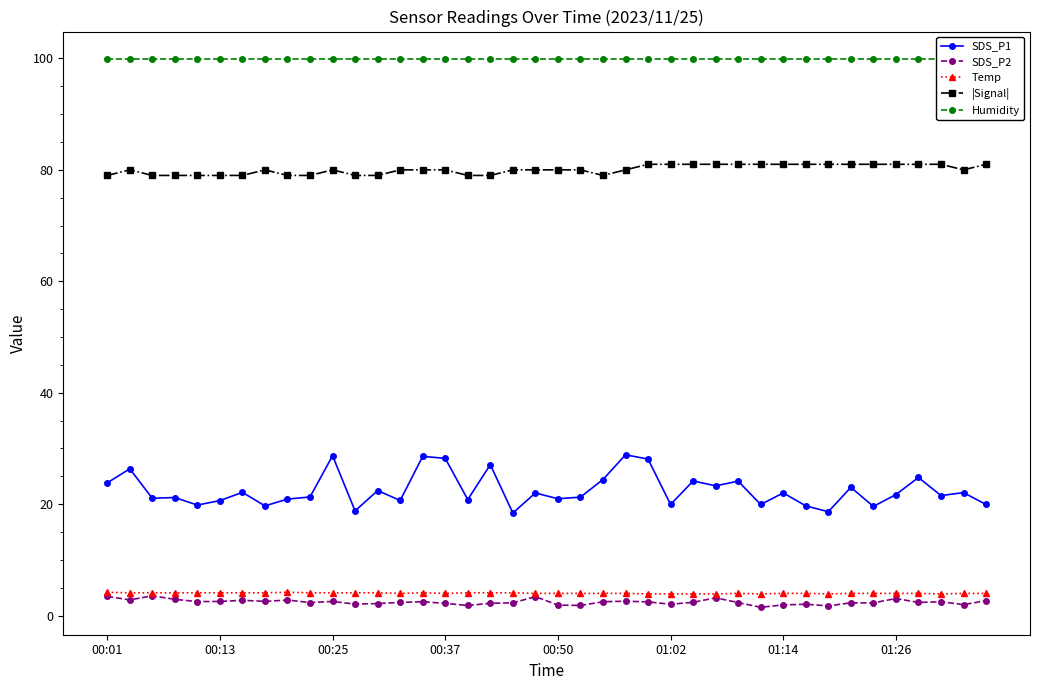

What is the lowest value of the |Signal| series?

79.0